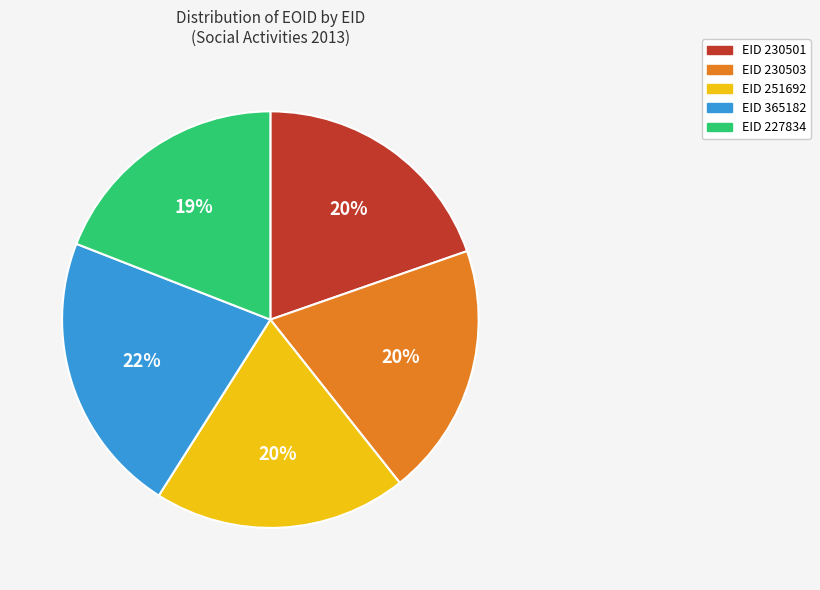

To the nearest percent, what is the average slice percentage?

20%